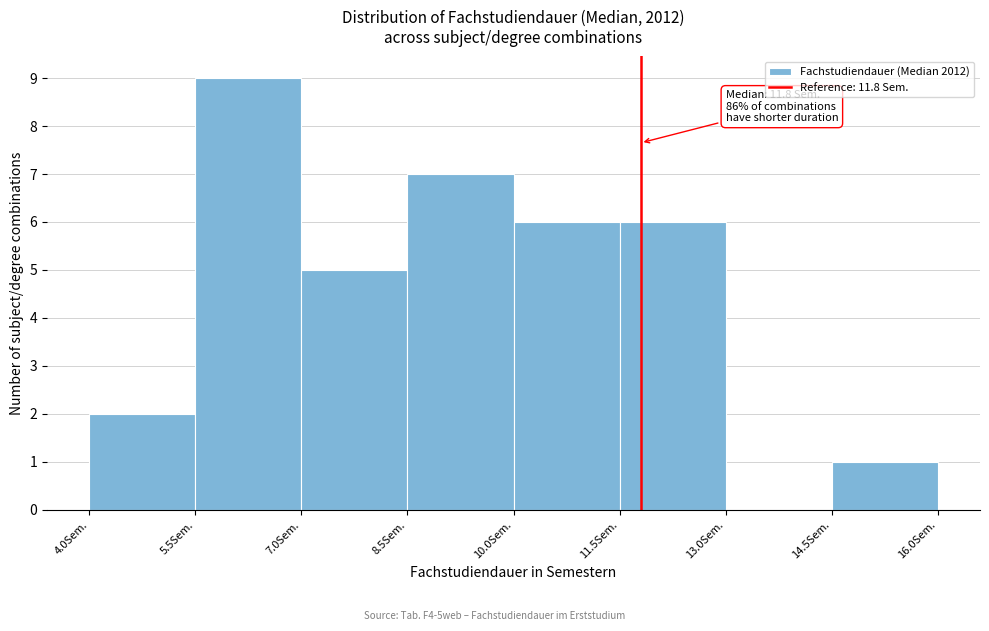

Over which range of the x-axis is the bar tallest?

5.5 to 7.0